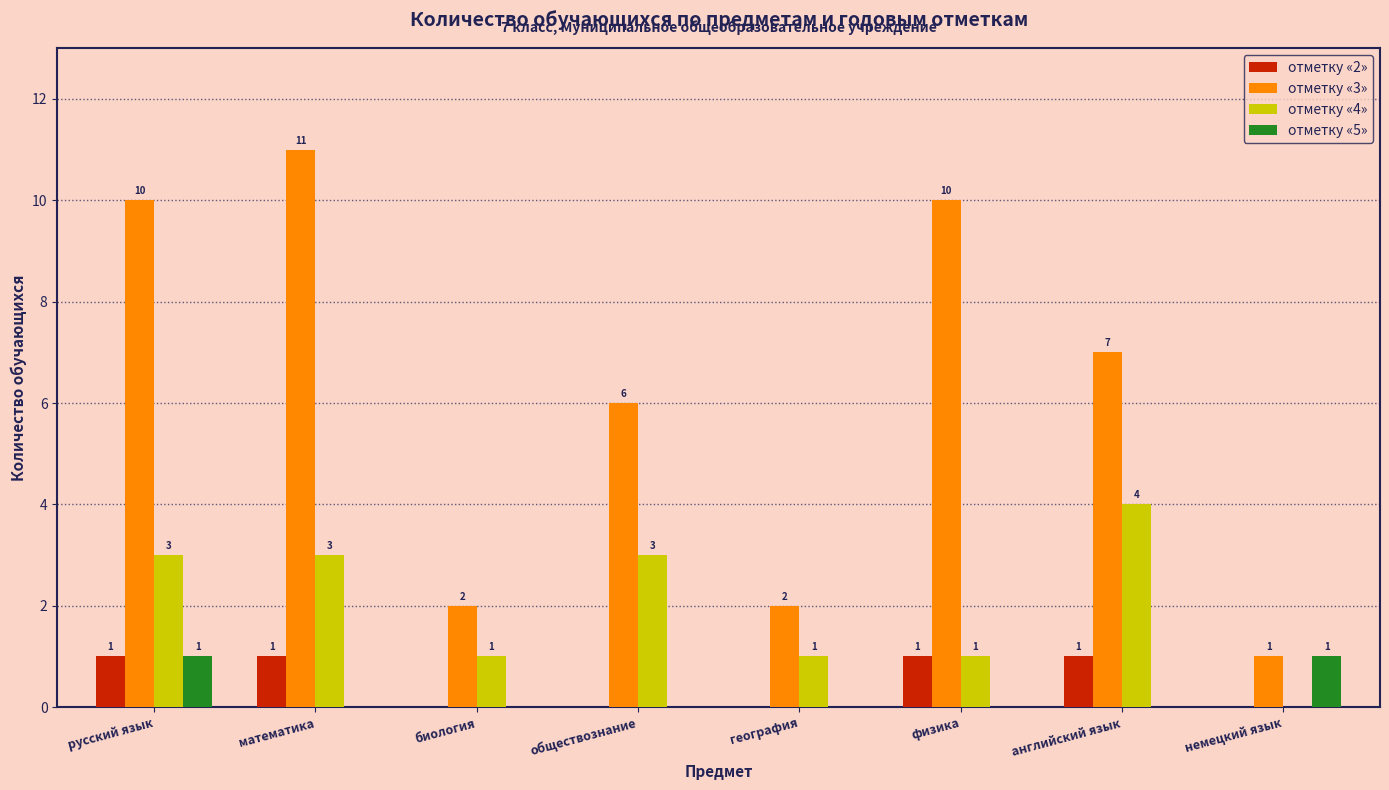

Reading left to right, list all the values displayed in this chart.

отметку «2»: русский язык=1	математика=1	биология=0	обществознание=0	география=0	физика=1	английский язык=1	немецкий язык=0
отметку «3»: русский язык=10	математика=11	биология=2	обществознание=6	география=2	физика=10	английский язык=7	немецкий язык=1
отметку «4»: русский язык=3	математика=3	биология=1	обществознание=3	география=1	физика=1	английский язык=4	немецкий язык=0
отметку «5»: русский язык=1	математика=0	биология=0	обществознание=0	география=0	физика=0	английский язык=0	немецкий язык=1